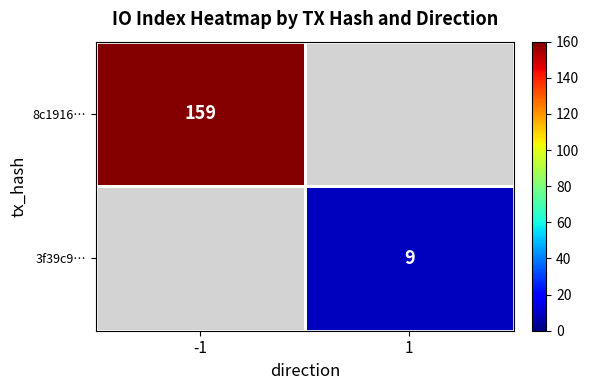

The 3f39c9… series shows 4 at 1. True or false?

False